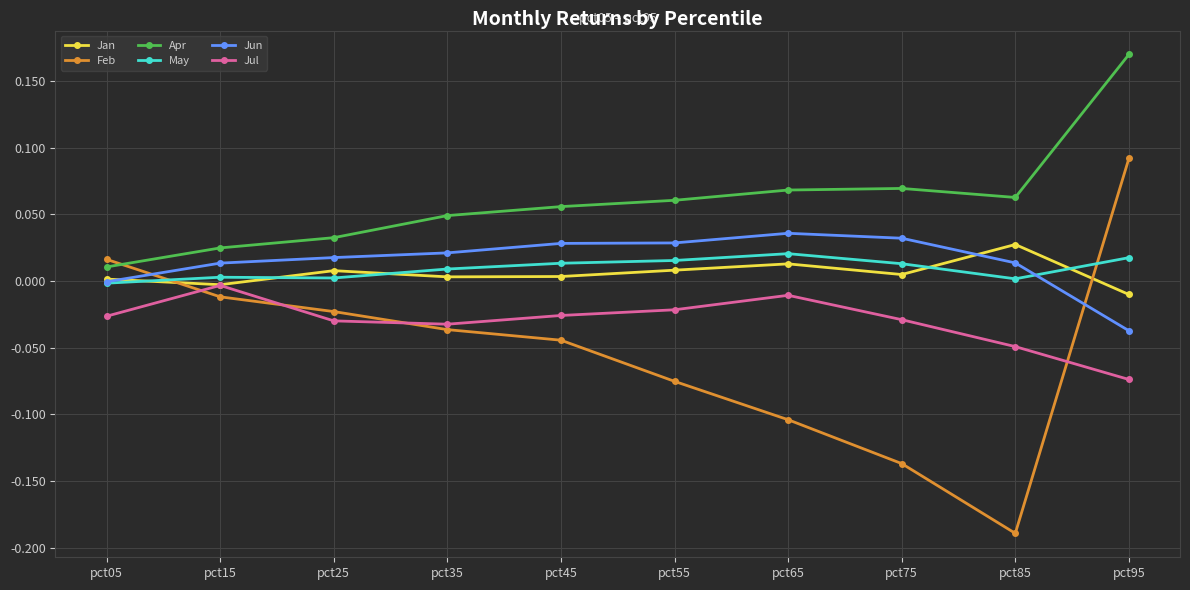

Is this an area chart (filled region under the line)?

No